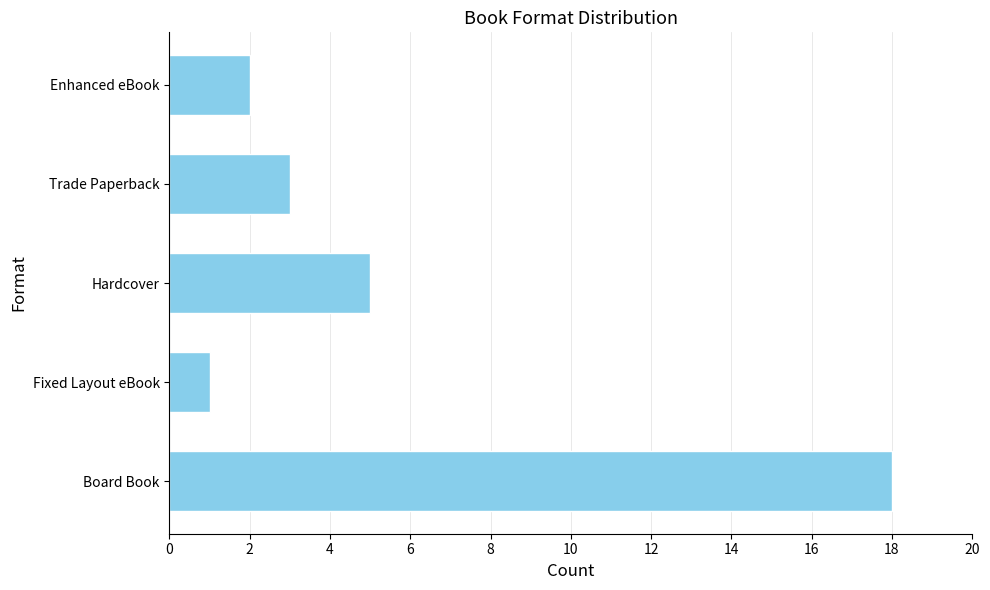

What is the average value?

6